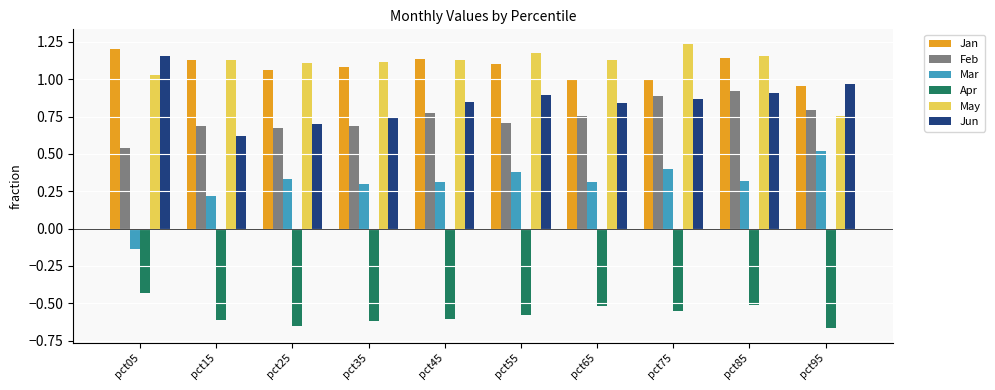

How many bars are there in total?

60